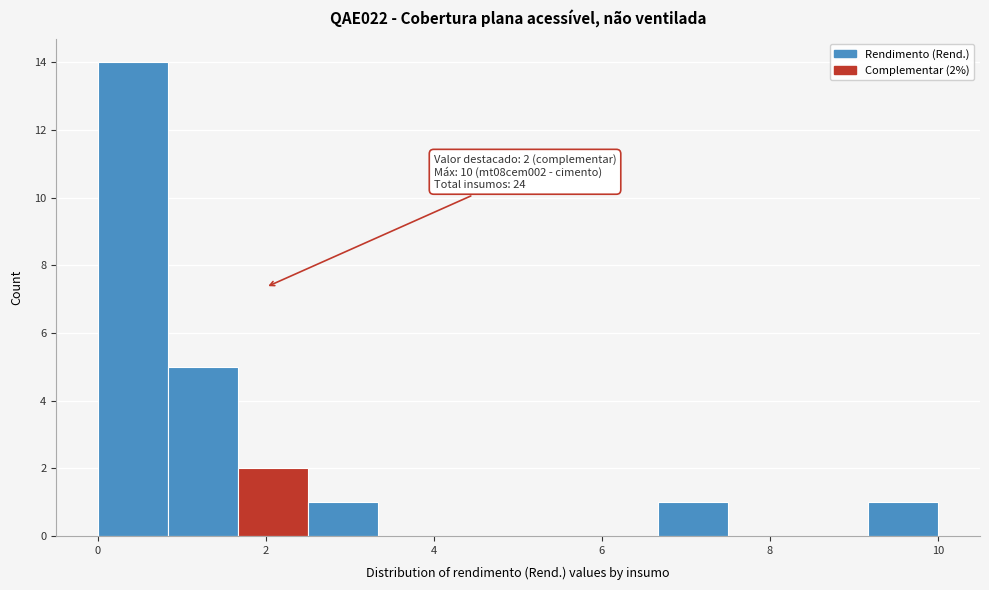

Which range on the x-axis has the tallest bar?

0.0 to 0.8